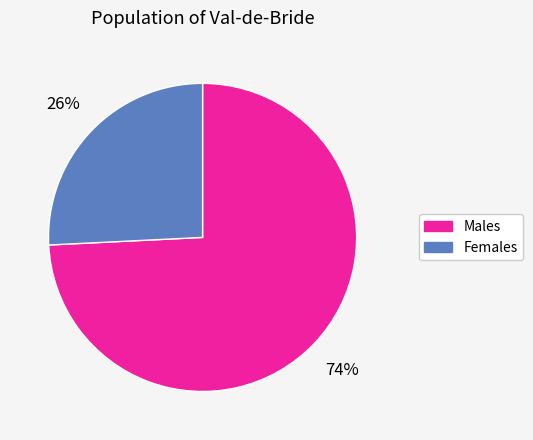

Does any single category account for the majority?

Yes